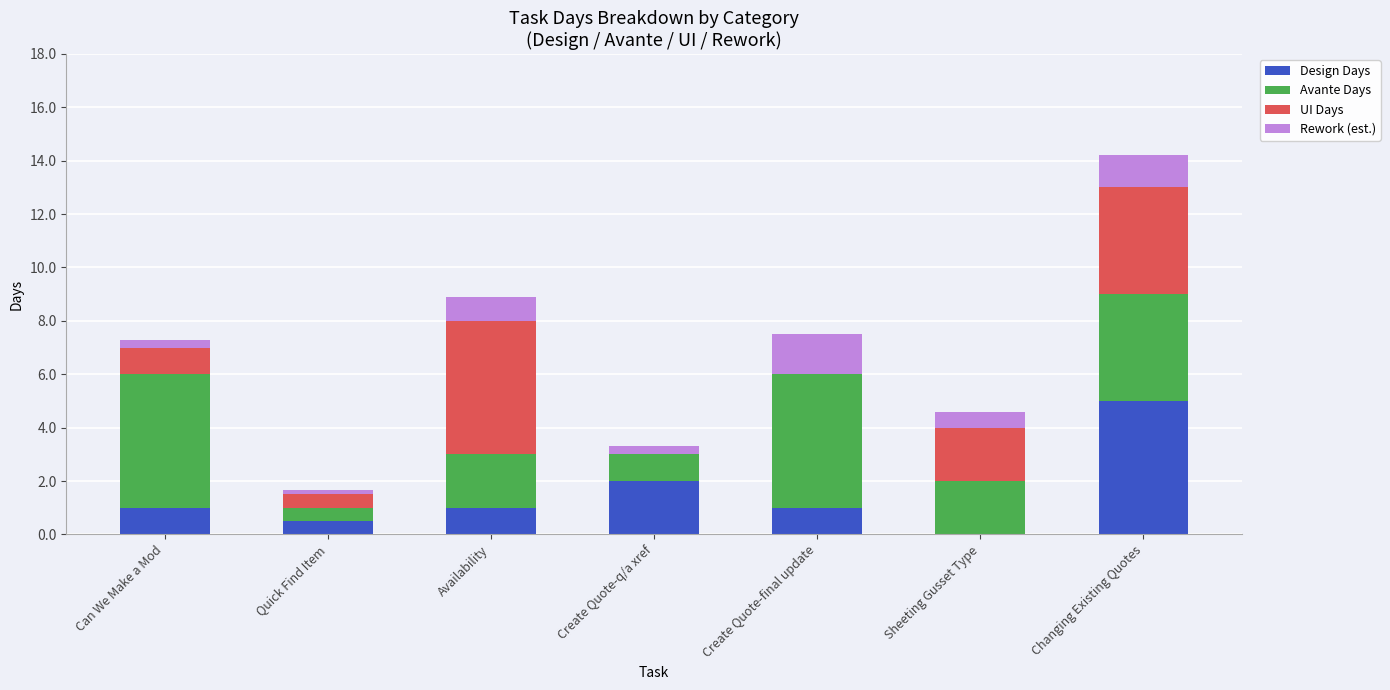

The Design Days series shows 1.0 at Create Quote-final update. True or false?

True